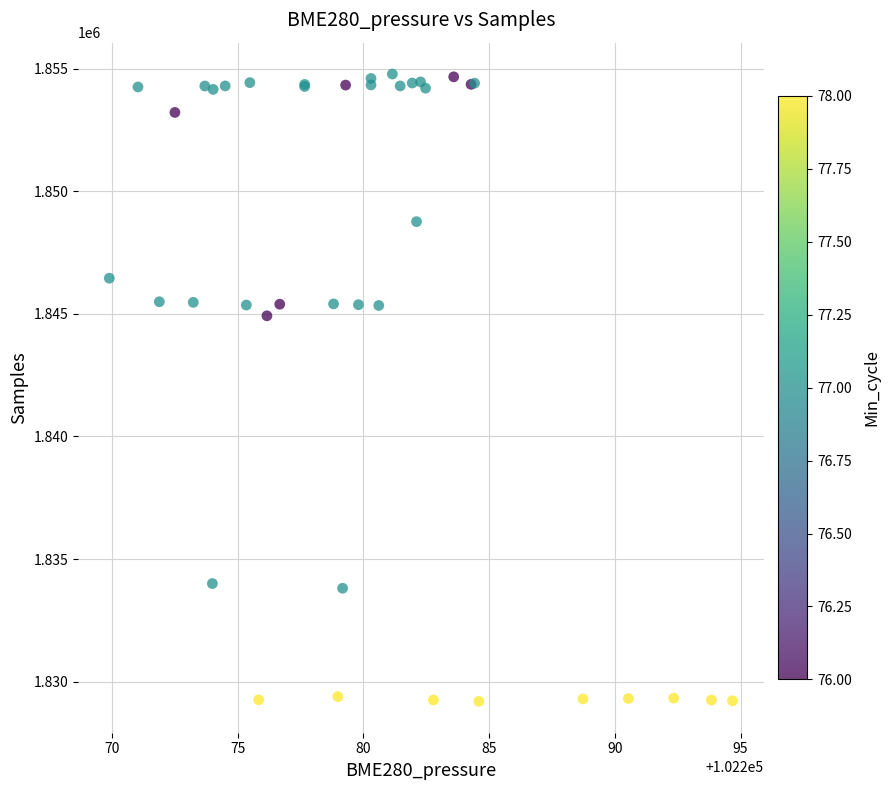

What Y value in the scatter plot is closest to 1841990?

1844924